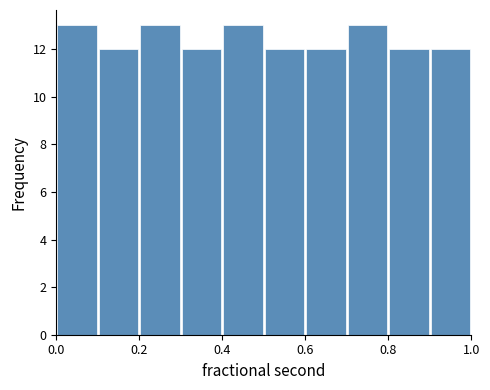

Reading left to right, transcribe this chart: for each bar, give the range it covers on the x-axis and its height. The values are not printed on the chart, so give them approximately, as read against the axis.

0.0 to 0.1: 13
0.1 to 0.2: 12
0.2 to 0.3: 13
0.3 to 0.4: 12
0.4 to 0.5: 13
0.5 to 0.6: 12
0.6 to 0.7: 12
0.7 to 0.8: 13
0.8 to 0.9: 12
0.9 to 1.0: 12